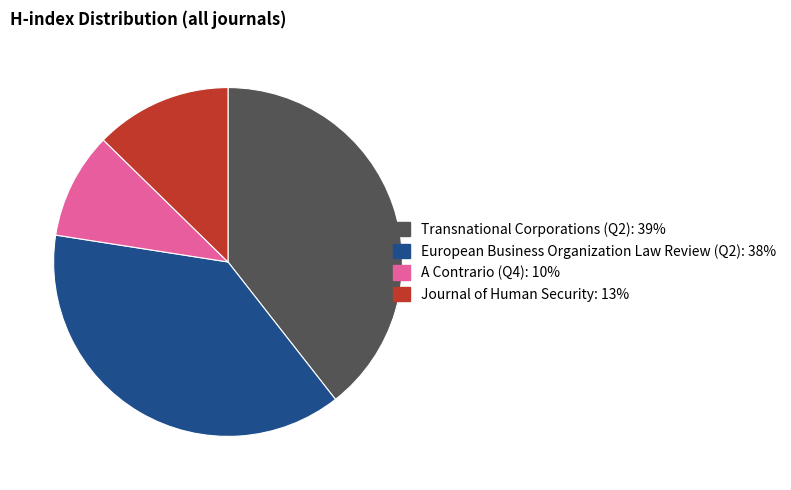

Which category has the smallest portion of the pie?

A Contrario (Q4)